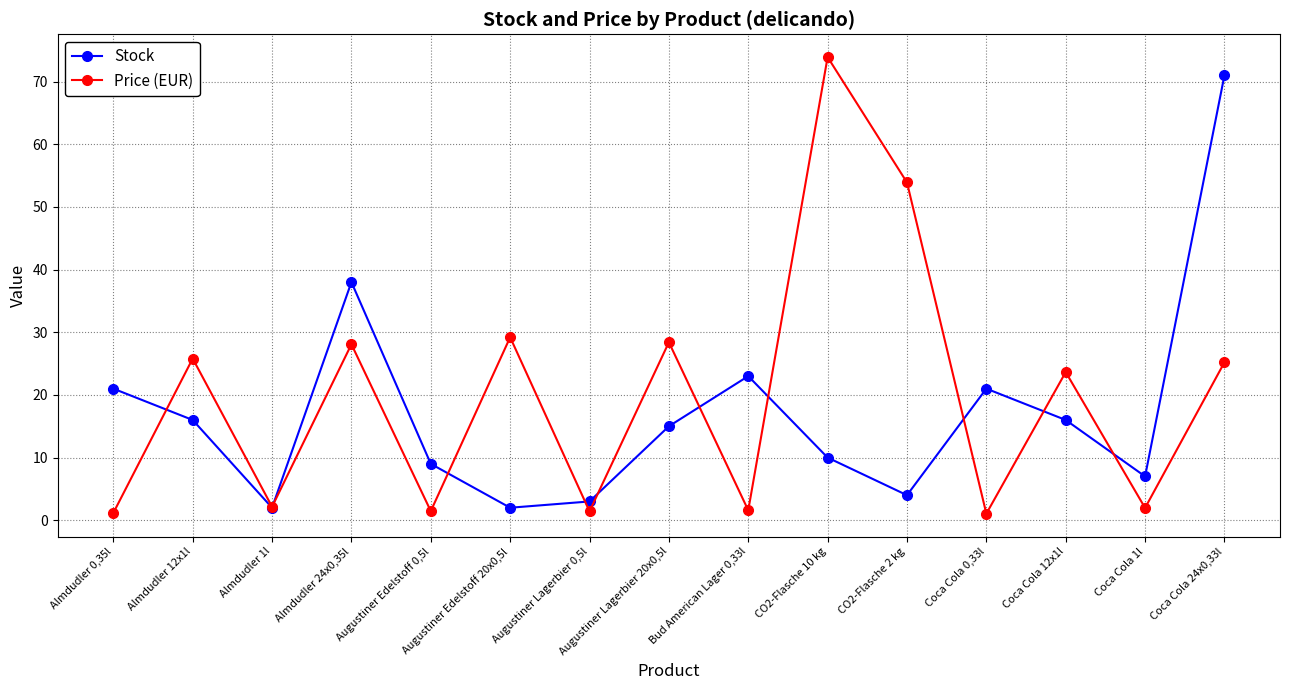

At Augustiner Edelstoff 0,5l, list the series in order from largest to smallest.

Stock, Price (EUR)